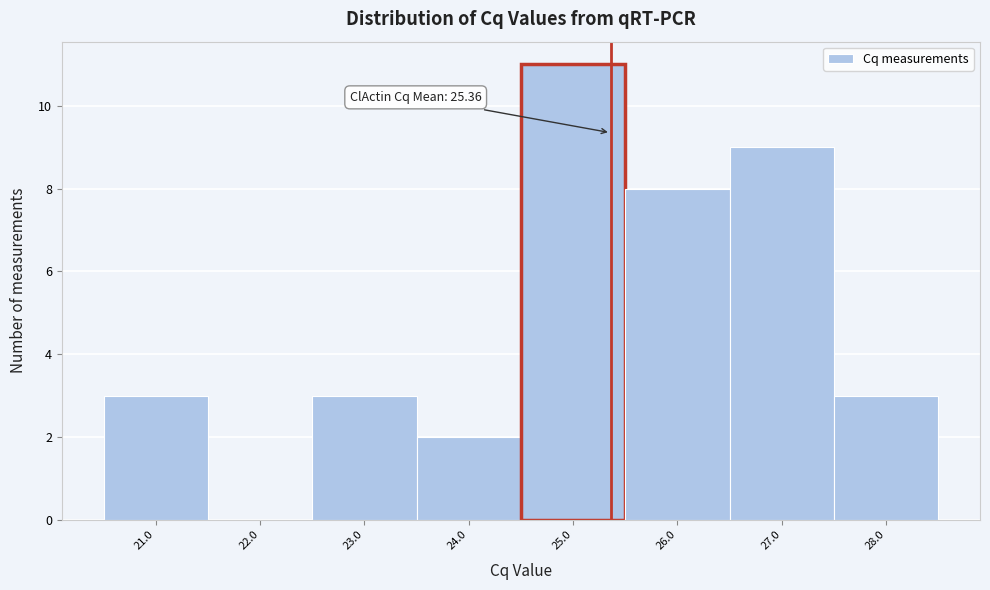

Which range on the x-axis has the tallest bar?

24.5 to 25.5